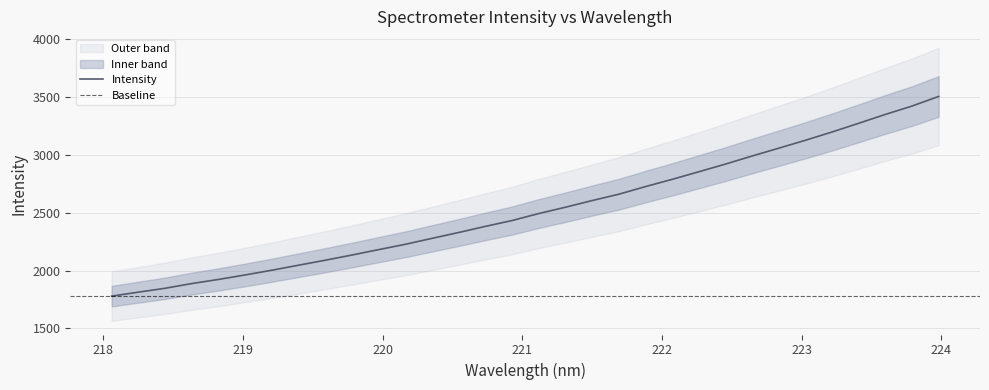

What is the sum of all values?

80834.8